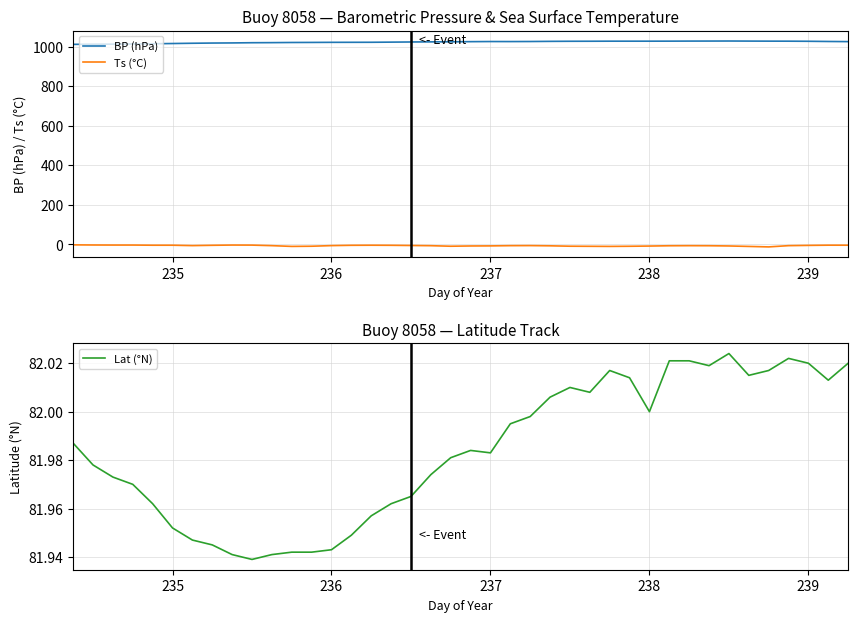

True or false: BP (hPa) and Ts (°C) cross at least once.

False